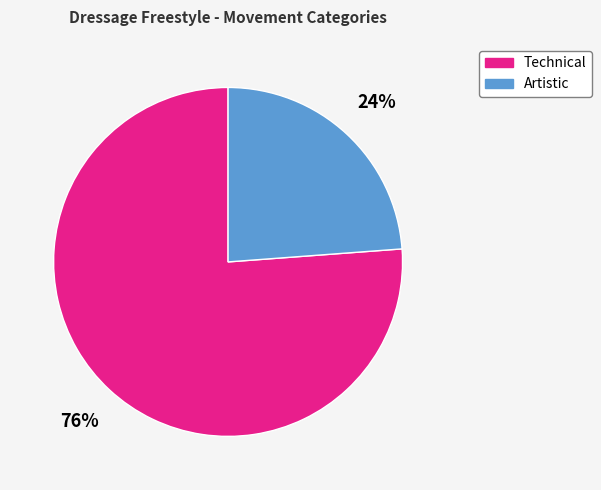

To the nearest percent, what is the average slice percentage?

50%